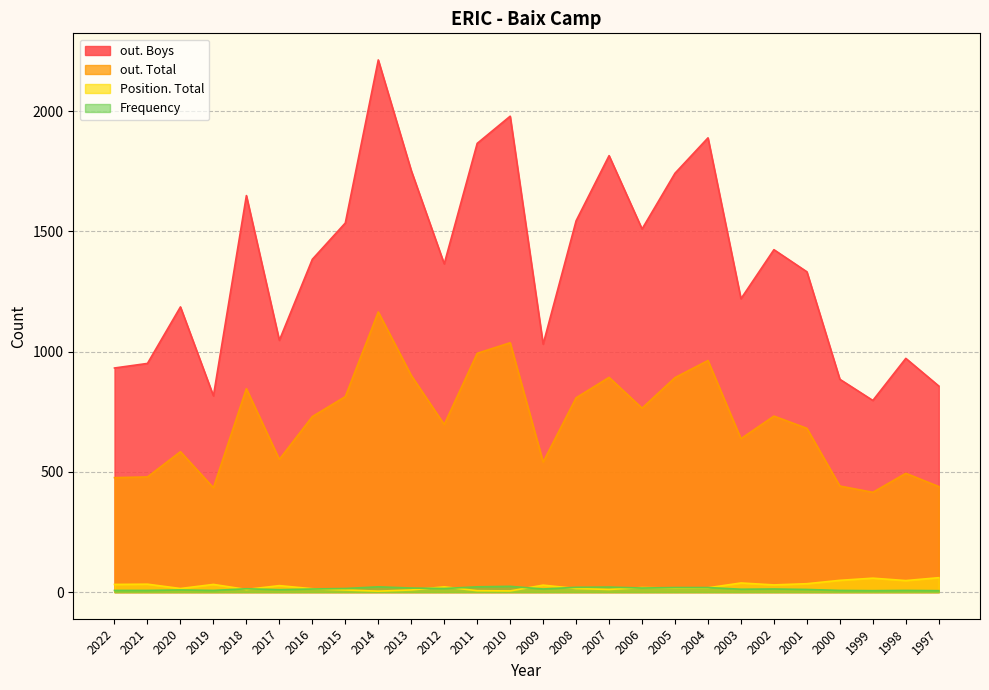

What is the difference between the second highest and minimum values in the out. Boys series?

1182